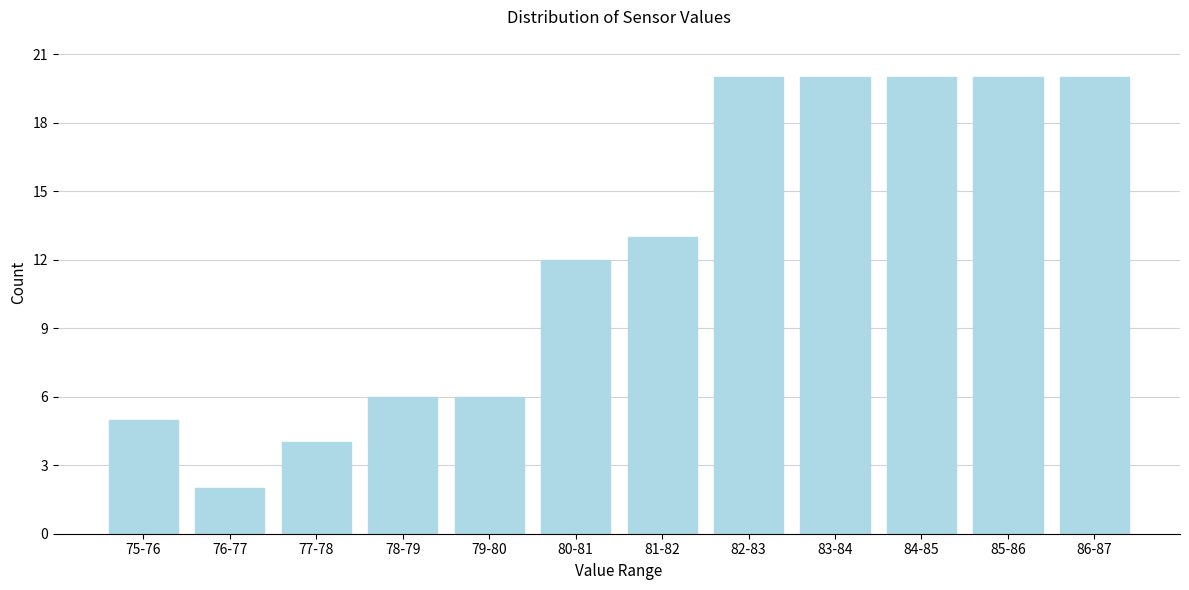

Reading right to left, what are all the values shown in this chart?

86-87=20	85-86=20	84-85=20	83-84=20	82-83=20	81-82=13	80-81=12	79-80=6	78-79=6	77-78=4	76-77=2	75-76=5